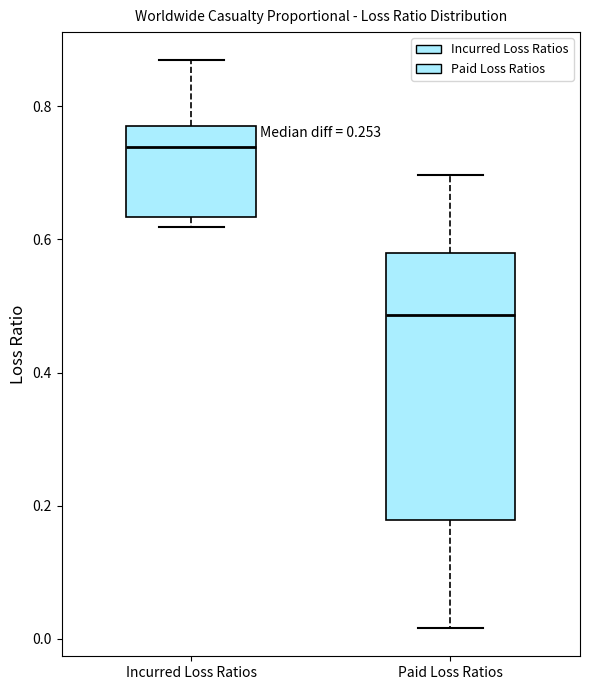

Where does the median line of the box for Paid Loss Ratios sit on the y-axis? The values are not printed on the chart, so give them approximately, as read against the axis.

0.48